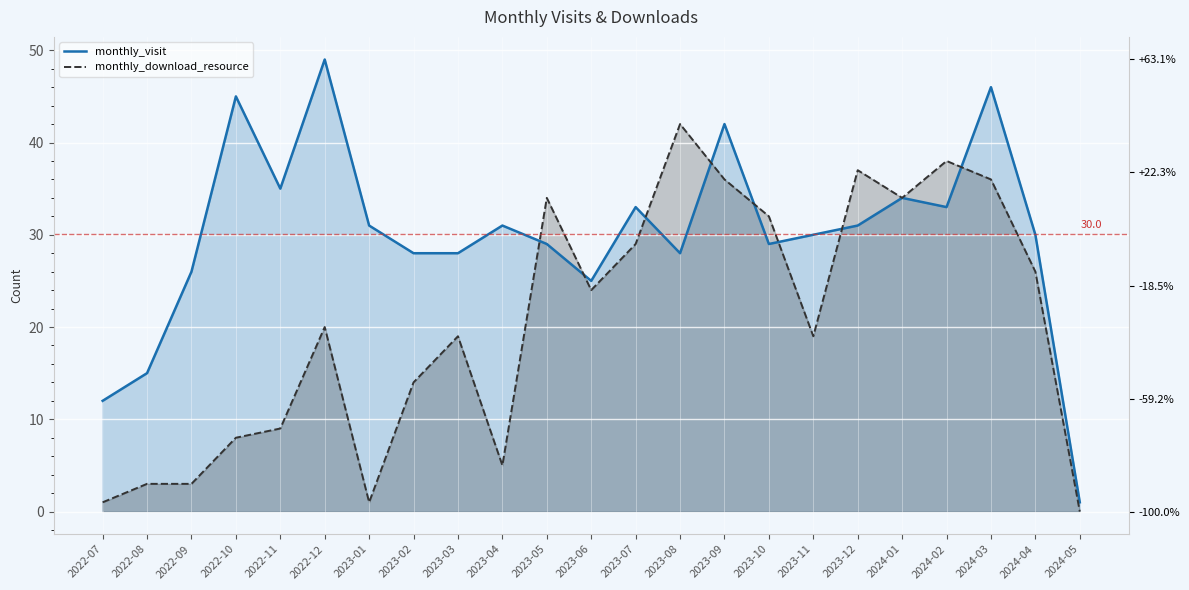

At how many categories does at least one series exceed 11?

22